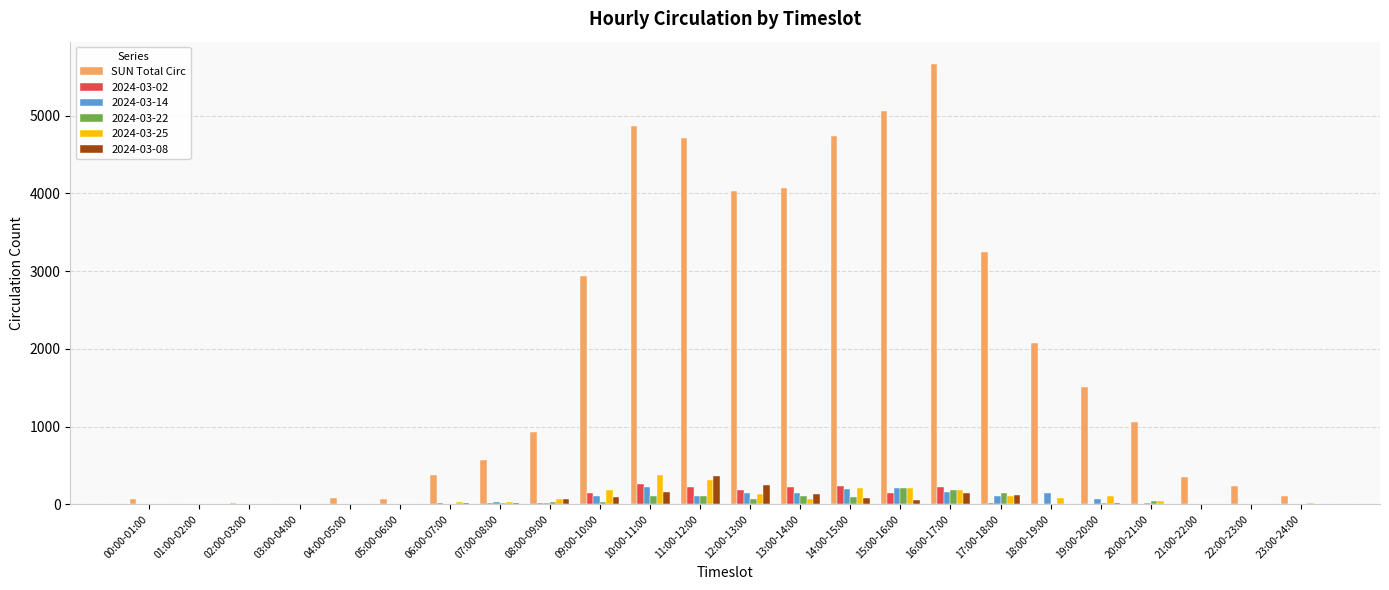

Which series changed the most between 15:00-16:00 and 22:00-23:00?

SUN Total Circ